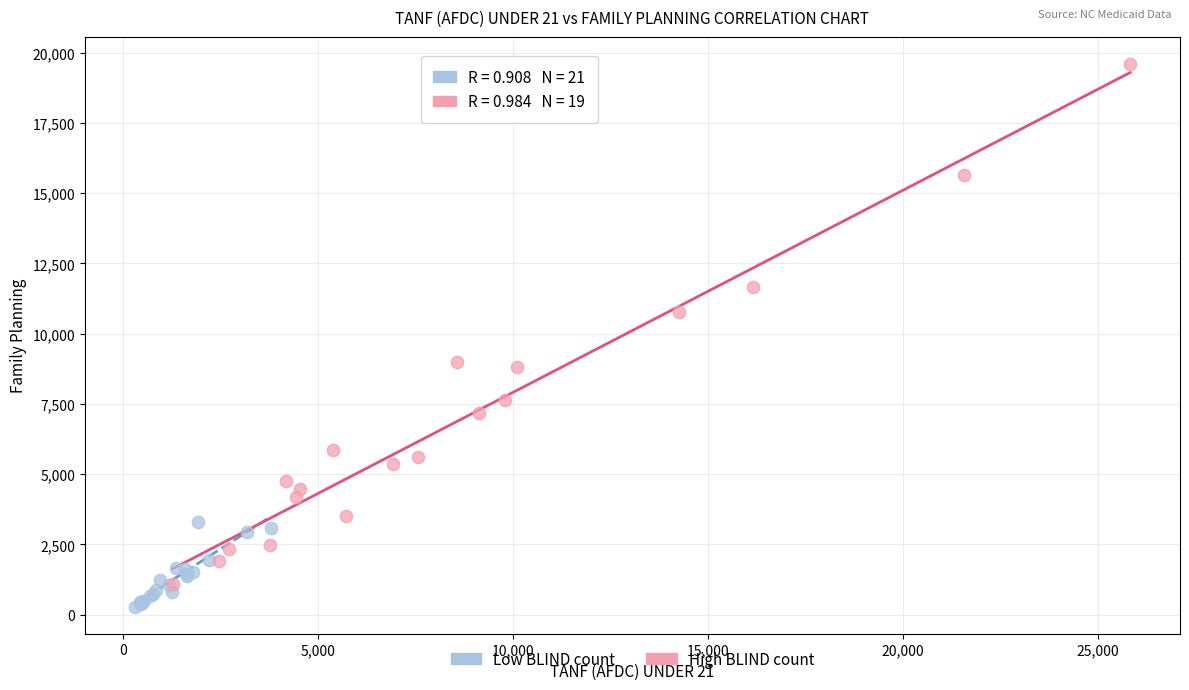

Which series has the widest spread of Y values?

High BLIND count